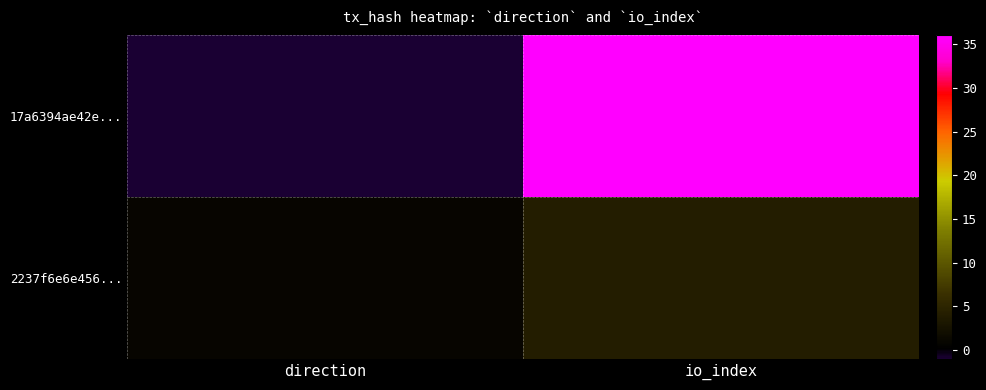

What is the smallest value displayed?

-1